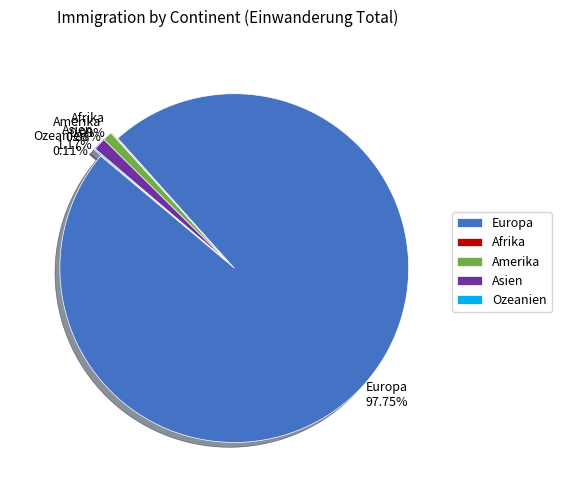

Which has a higher value, Ozeanien or Asien?

Asien